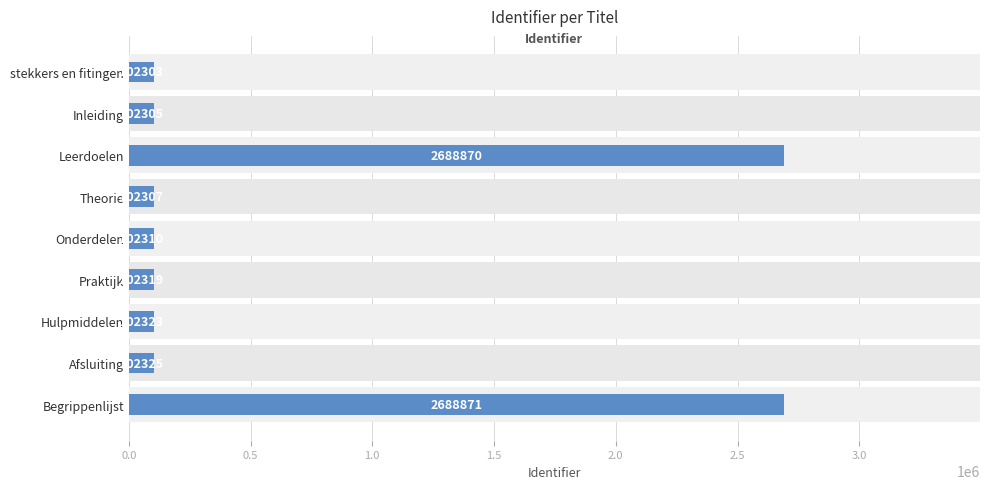

Count the number of categories in the chart.

9